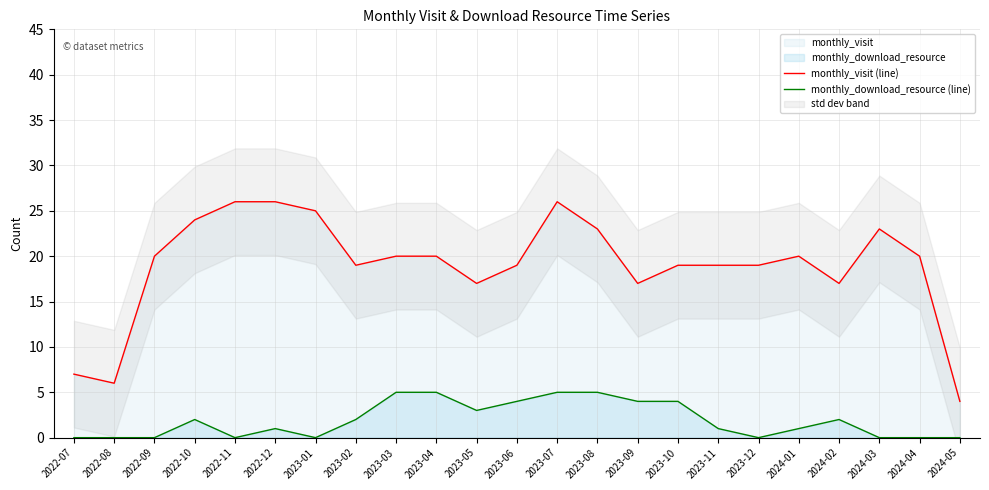

At which category is the sum across all series the highest?

2023-07